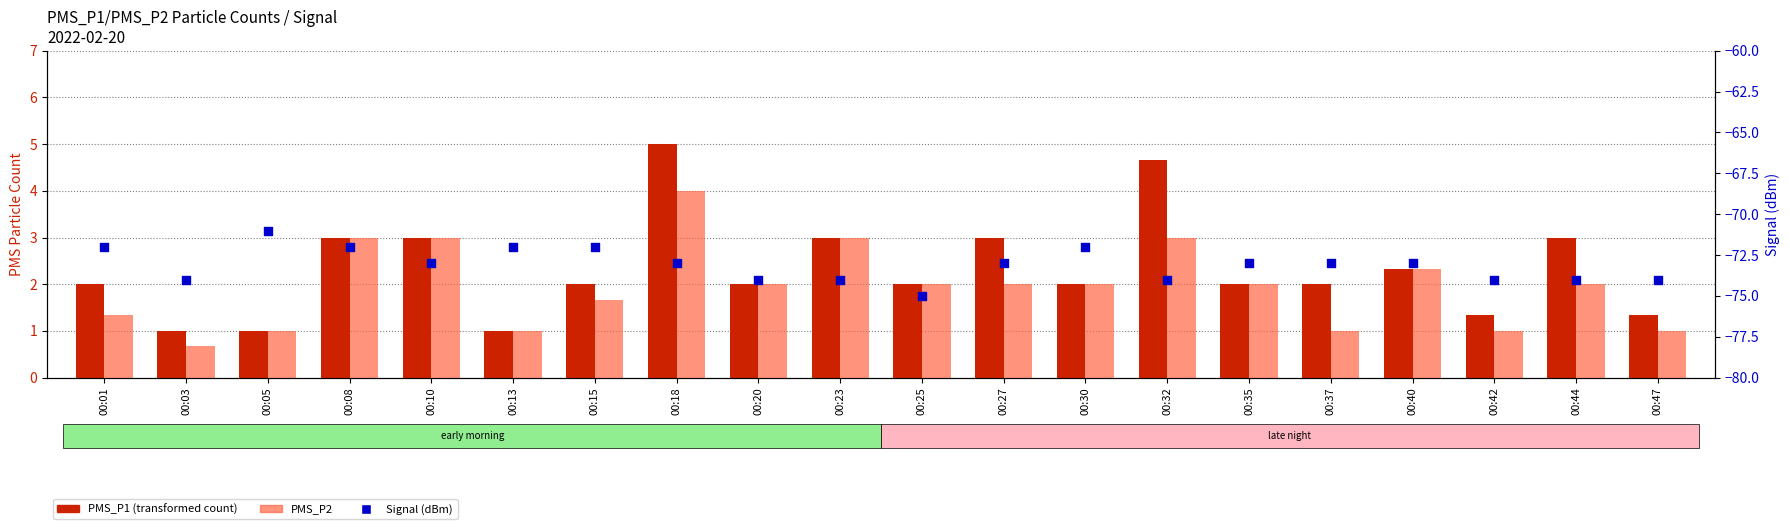

Which series has the largest total across all categories?

PMS_P1 (transformed count)